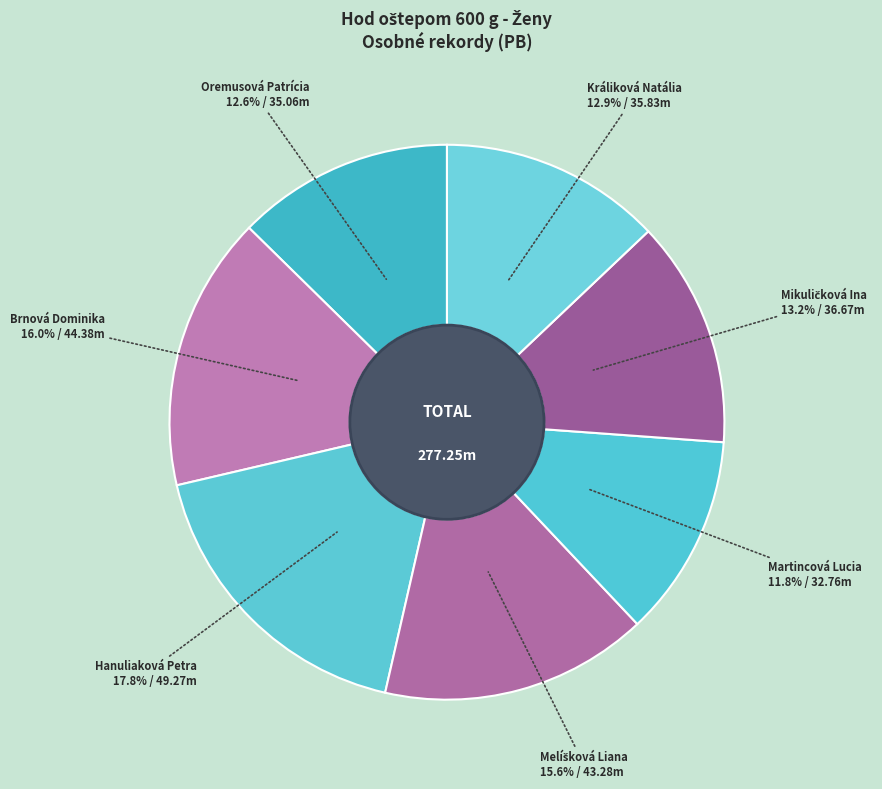

Between Oremusová Patrícia and Brnová Dominika, which is larger?

Brnová Dominika